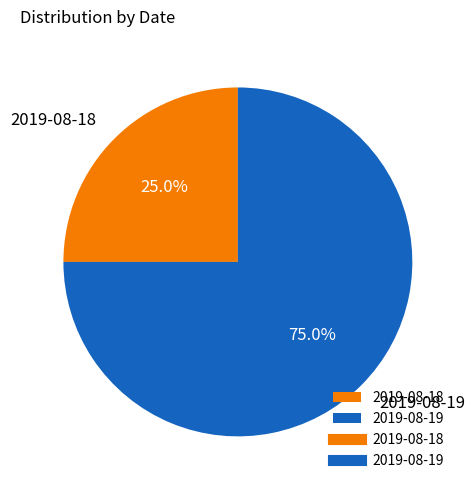

True or false: 2019-08-19 accounts for 75% of the total.

True